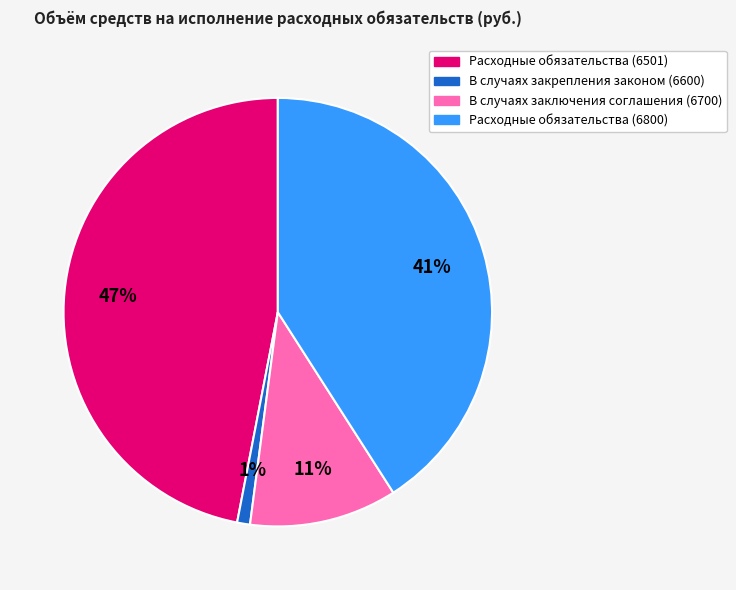

How many segments does this pie chart have?

4